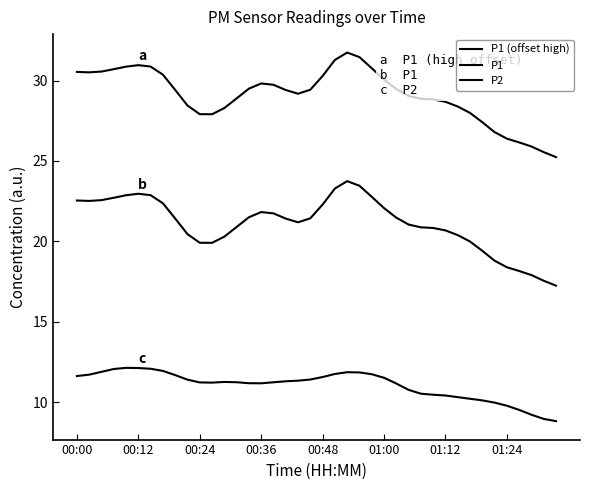

At which label does P2 first exceed 11?

00:00